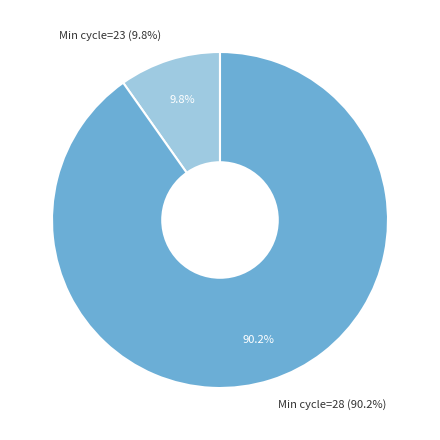

The 28 slice represents 62% of the pie. True or false?

False